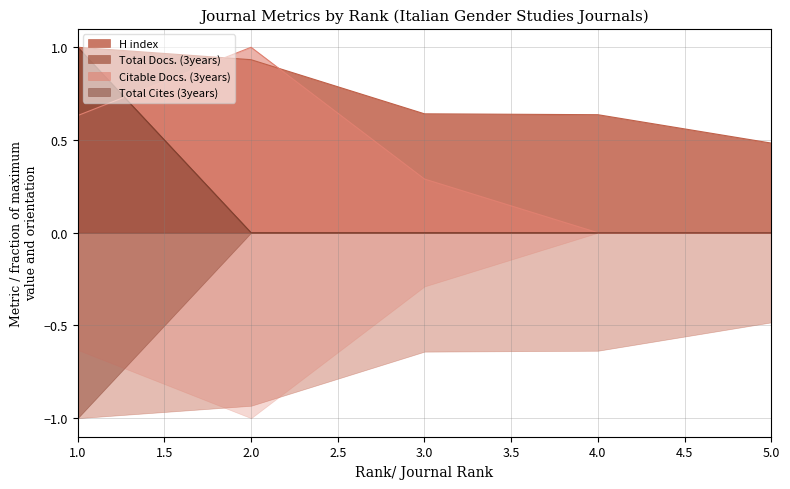

True or false: Citable Docs. (3years) has a value of 1.6 at 2.0.

False